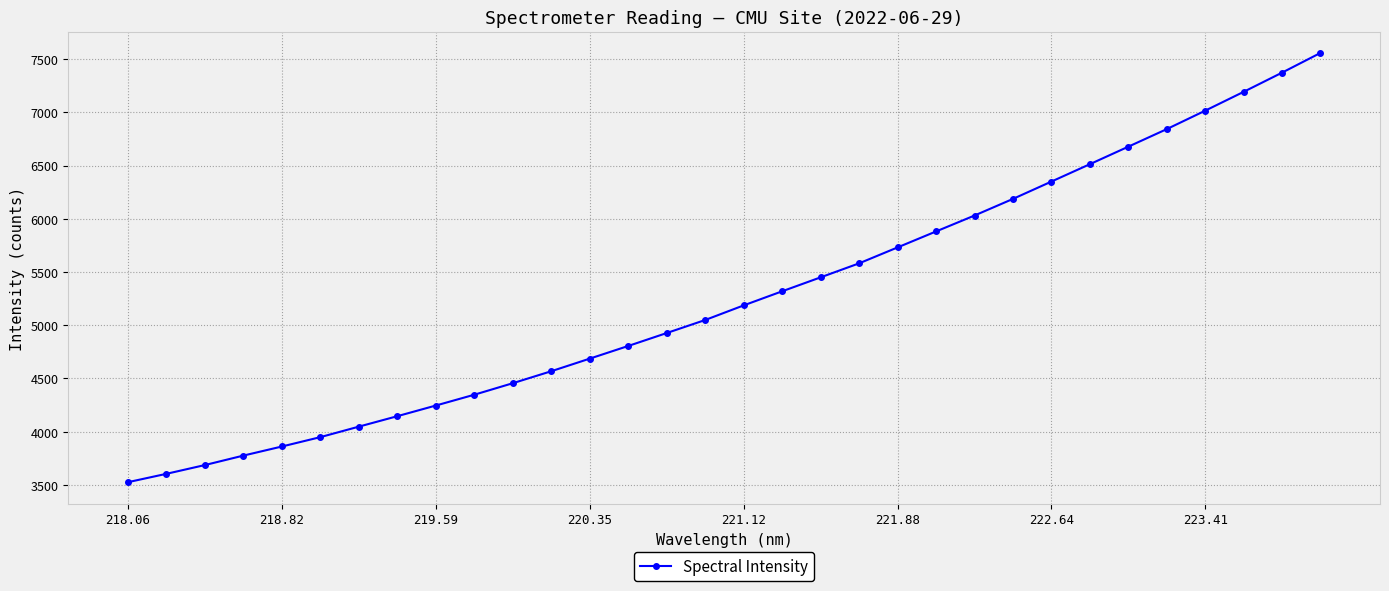

True or false: the data has more than 2 interior local peaks.

False